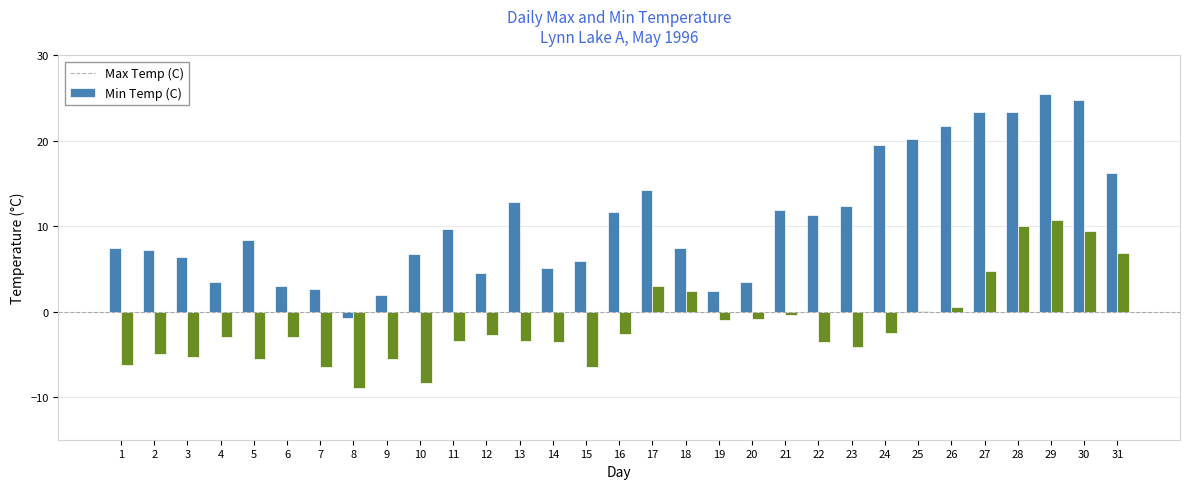

What is the greatest value displayed?

25.5